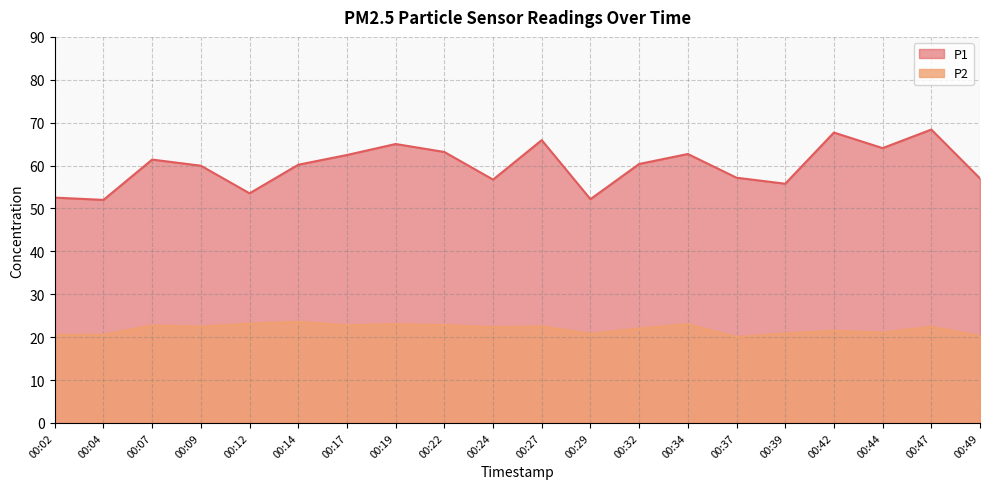

At how many categories does at least one series exceed 44?

20